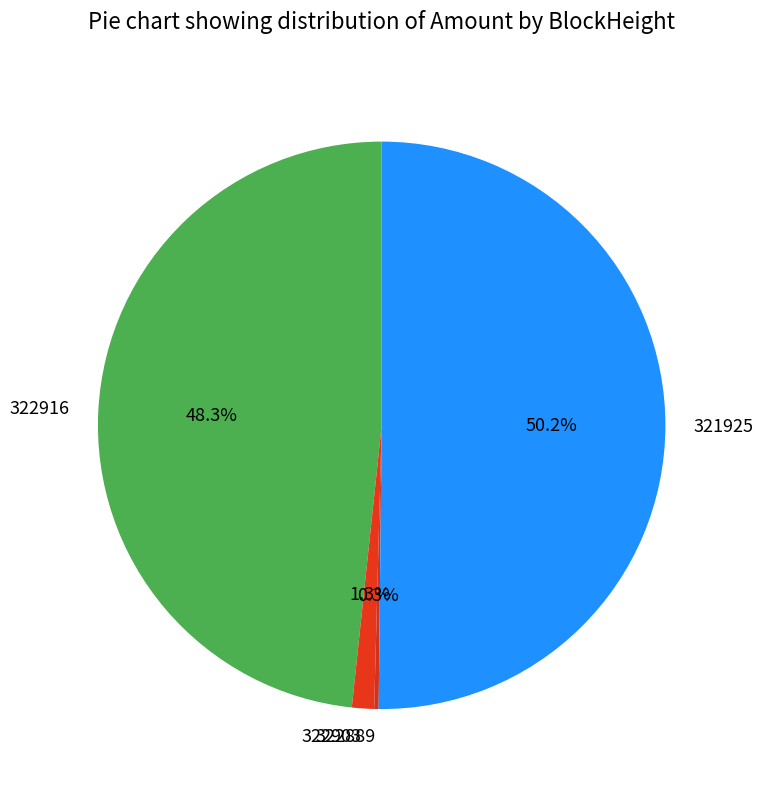

Do 322916 and 321925 together represent more than half of the pie?

Yes